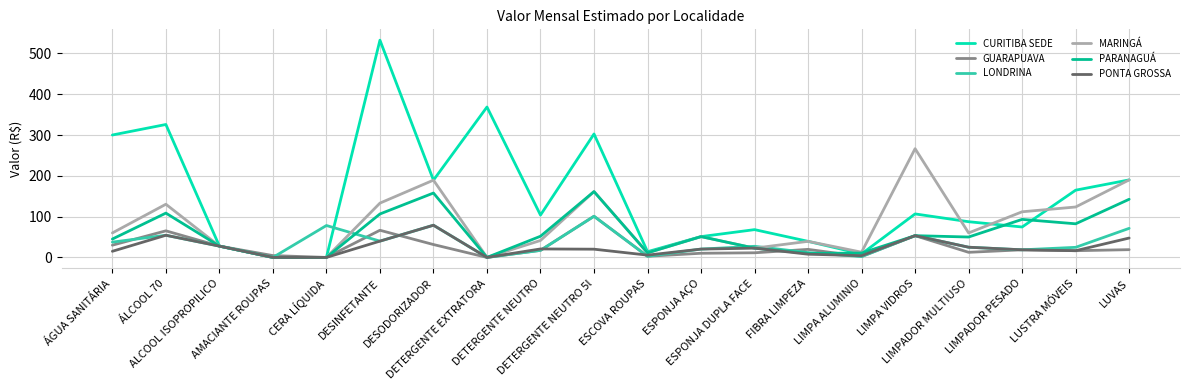

Which series has the largest range (max minus min)?

CURITIBA SEDE